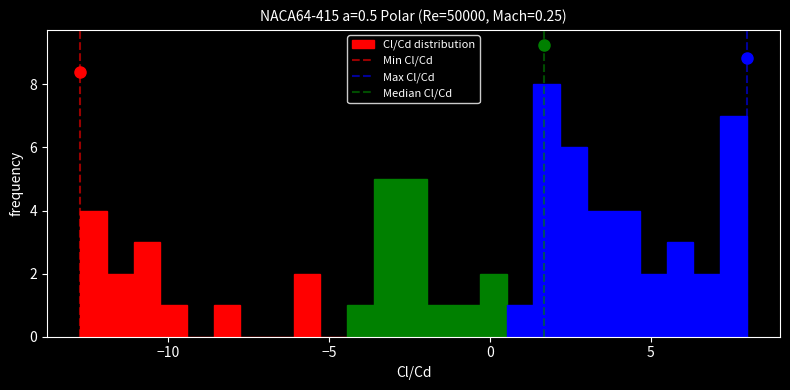

Around what value on the x-axis is the tallest bar? Give the approximate position of its centre, as read against the axis.

2.0